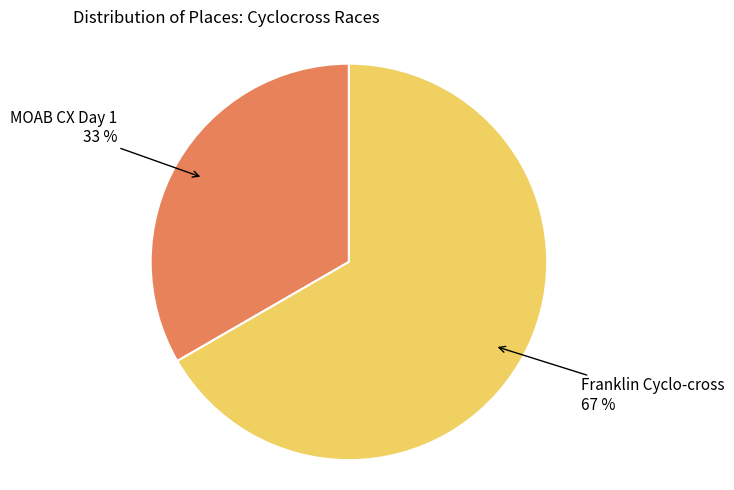

How many segments does this pie chart have?

2